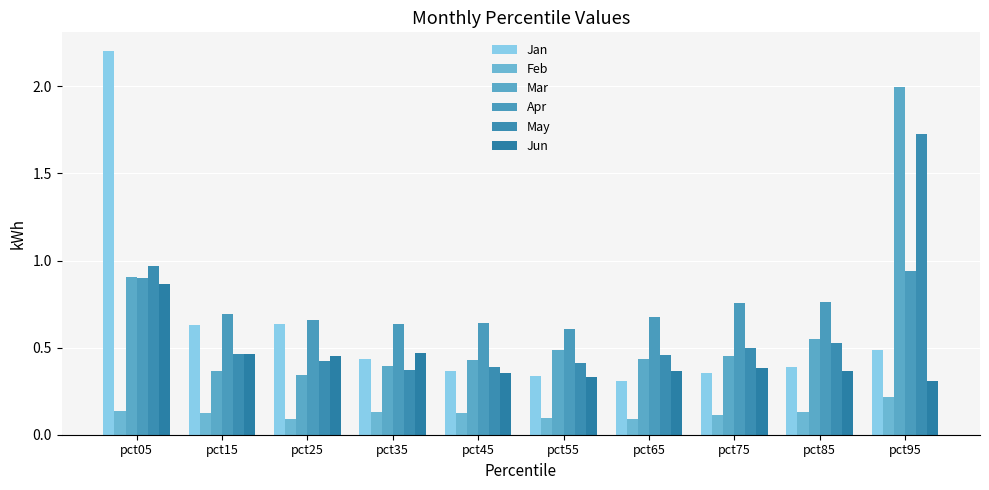

How many bars are there in total?

60